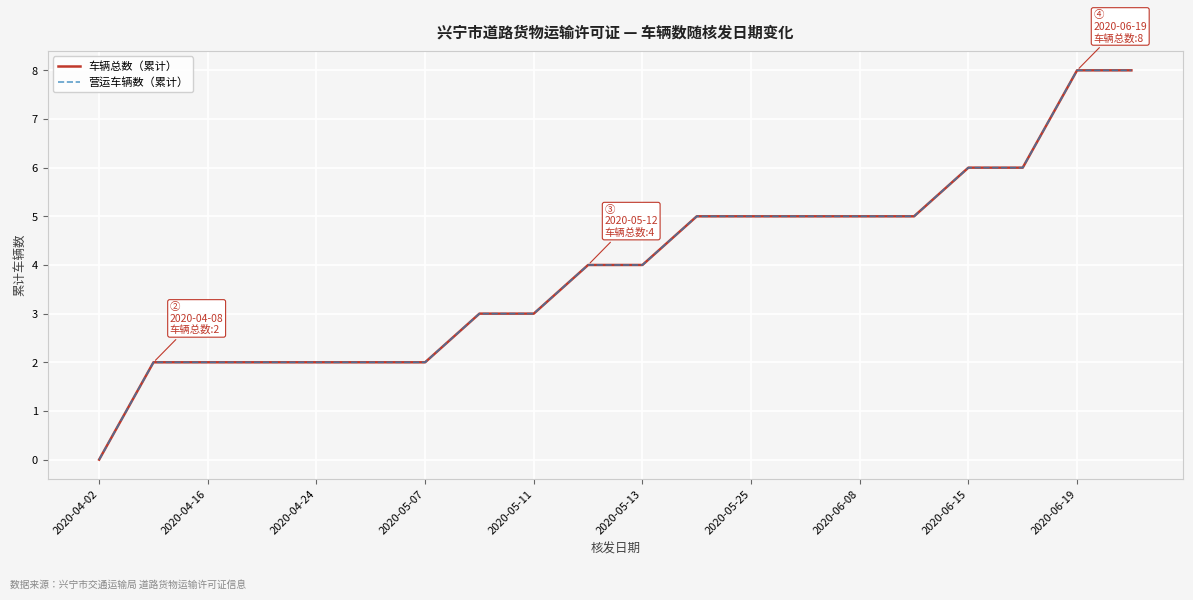

Does the chart display data point markers on the line(s)?

No